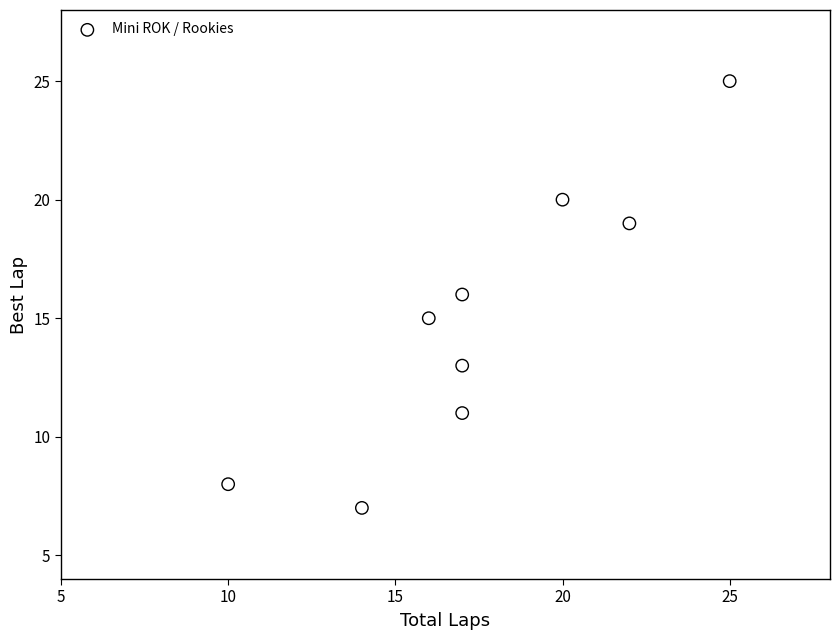

What is the range of Y values (max minus min)?

18